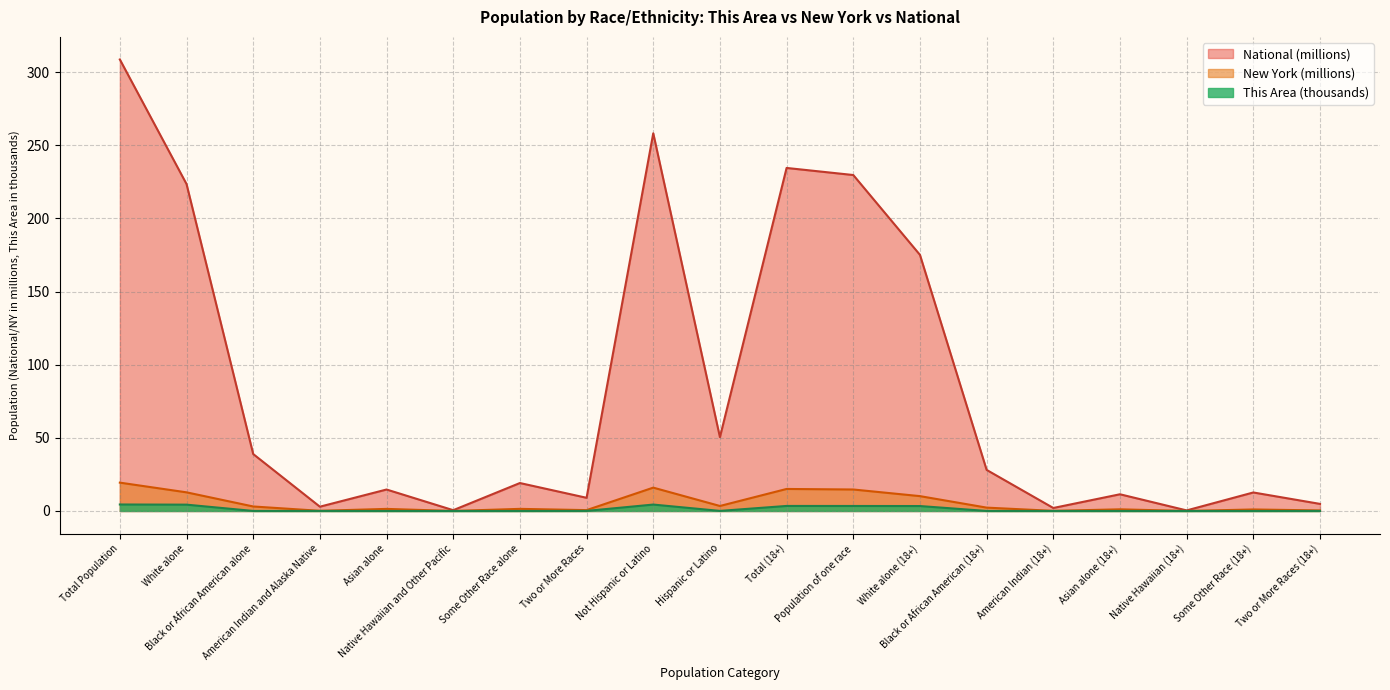

Reading right to left, extract all data points from this chart.

This Area: 0.0	0.0	0.0	0.0	0.0	0.0	3.4	3.4	3.4	0.0	4.4	0.0	0.0	0.0	0.0	0.0	0.0	4.3	4.4
New York: 0.4	1.0	0.0	1.1	0.1	2.3	10.2	14.7	15.1	3.4	16.0	0.6	1.4	0.0	1.4	0.1	3.1	12.7	19.4
National: 4.8	12.7	0.4	11.4	2.0	28.1	175.1	229.7	234.6	50.5	258.3	9.0	19.1	0.5	14.7	2.9	38.9	223.6	308.7